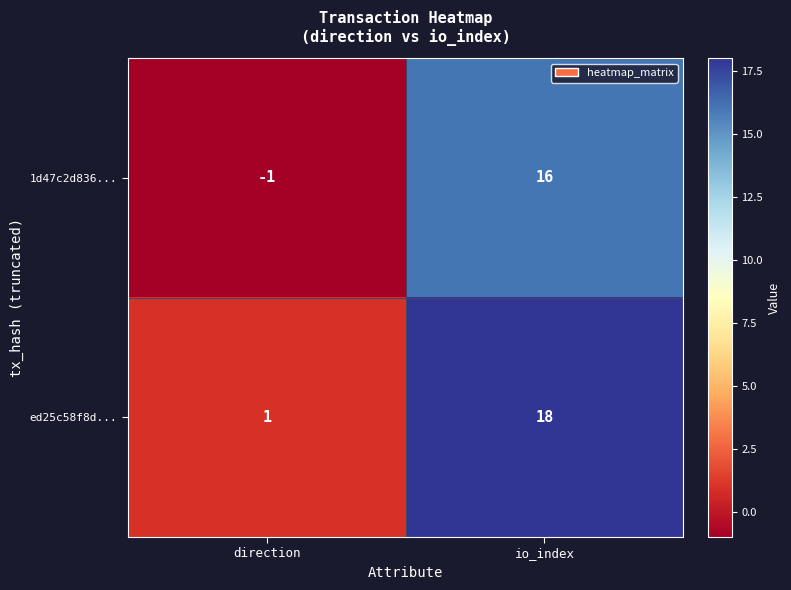

Is it true that ed25c58f8d... equals 18 at io_index?

True